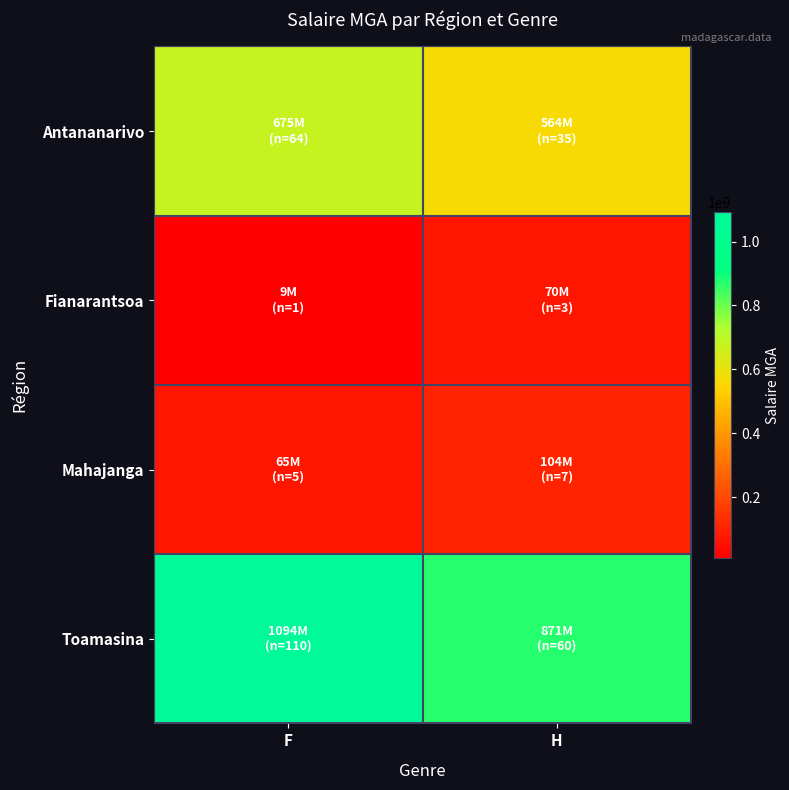

Rank the series at F from highest to lowest value.

Toamasina, Antananarivo, Mahajanga, Fianarantsoa